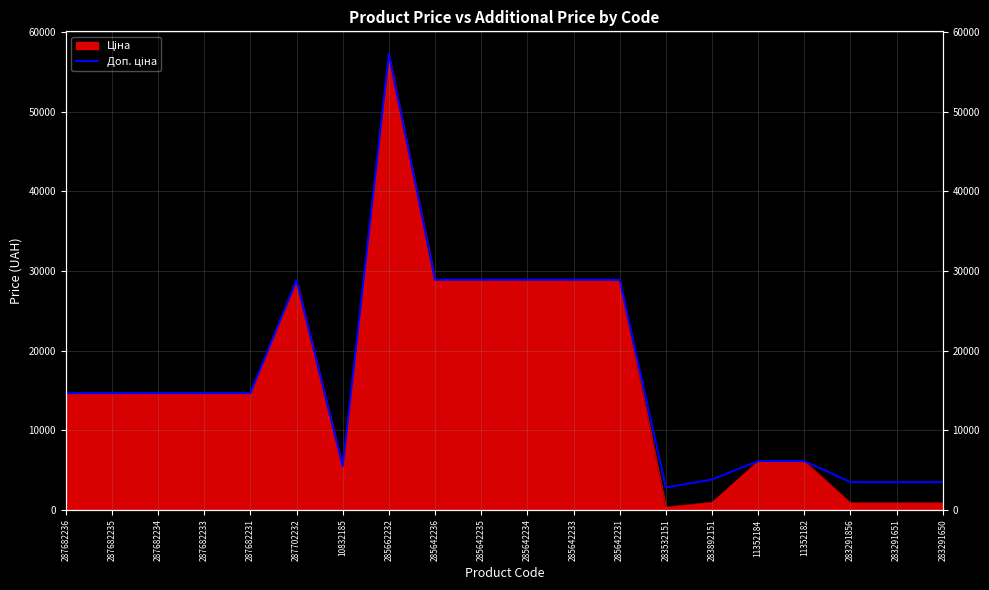

Reading left to right, list all the values displayed in this chart.

14649.6	14649.6	14649.6	14649.6	14649.6	28821.8	5497.3	57235.5	28890.3	28890.3	28890.3	28890.3	28890.3	2789.2	3790.3	6112.5	6112.5	3472.1	3472.1	3472.1